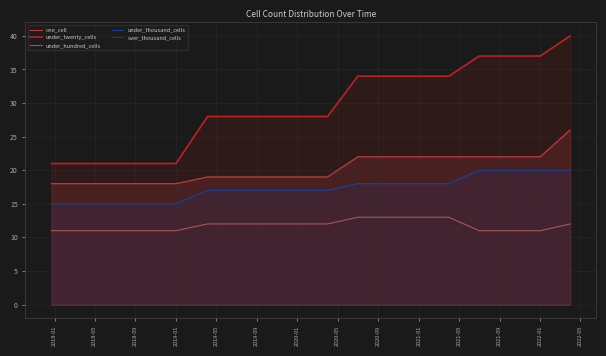

How many categories are shown in the chart?

18